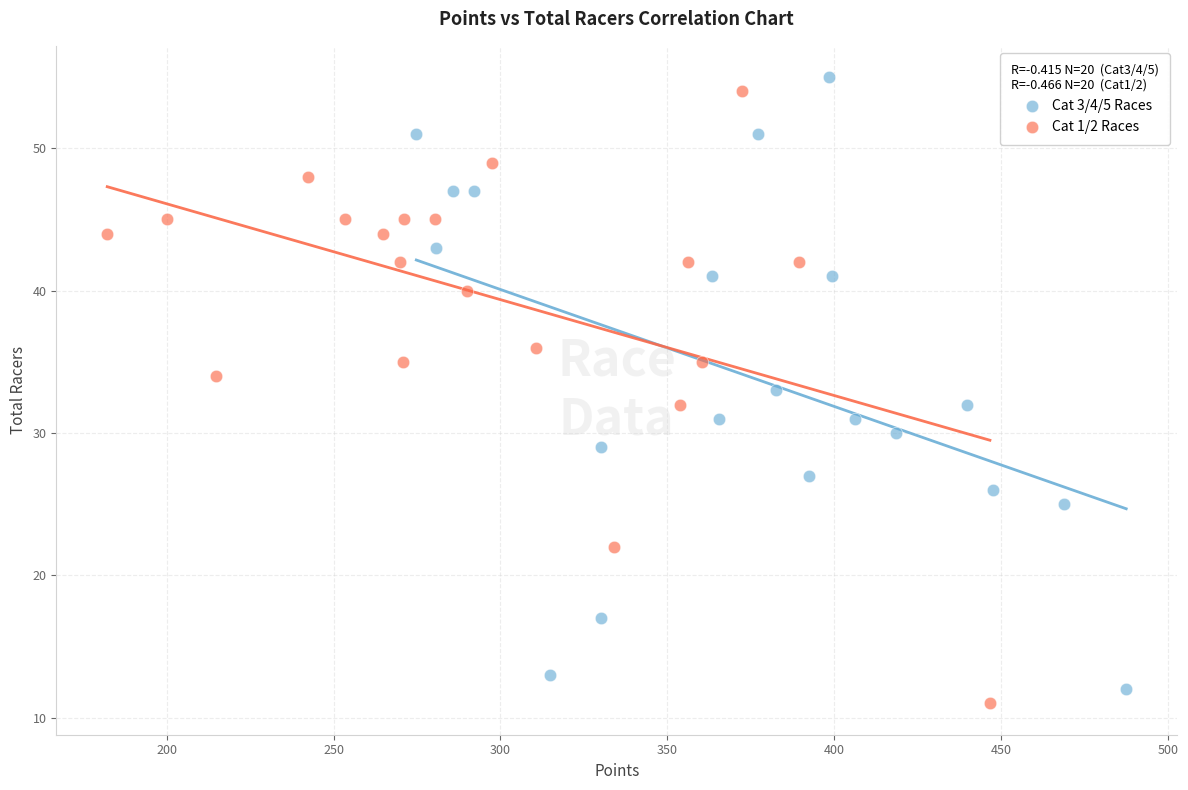

Which series contains the lowest Y value?

Cat 1/2 Races